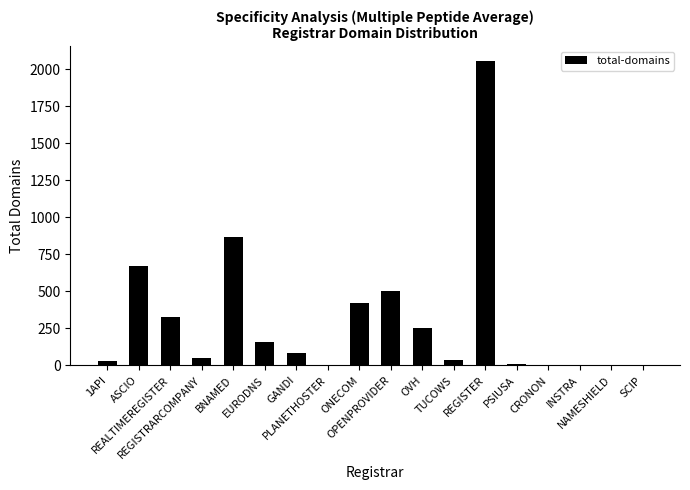

What is the greatest value displayed?

2053